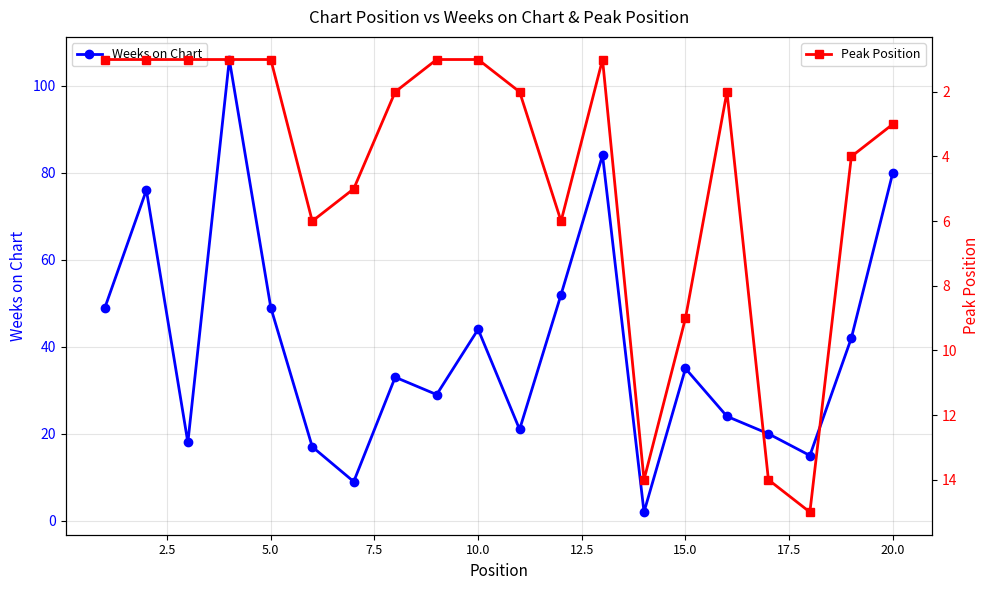

Reading left to right, list all the values displayed in this chart.

Weeks on Chart: 49	76	18	106	49	17	9	33	29	44	21	52	84	2	35	24	20	15	42	80
Peak Position: 1	1	1	1	1	6	5	2	1	1	2	6	1	14	9	2	14	15	4	3